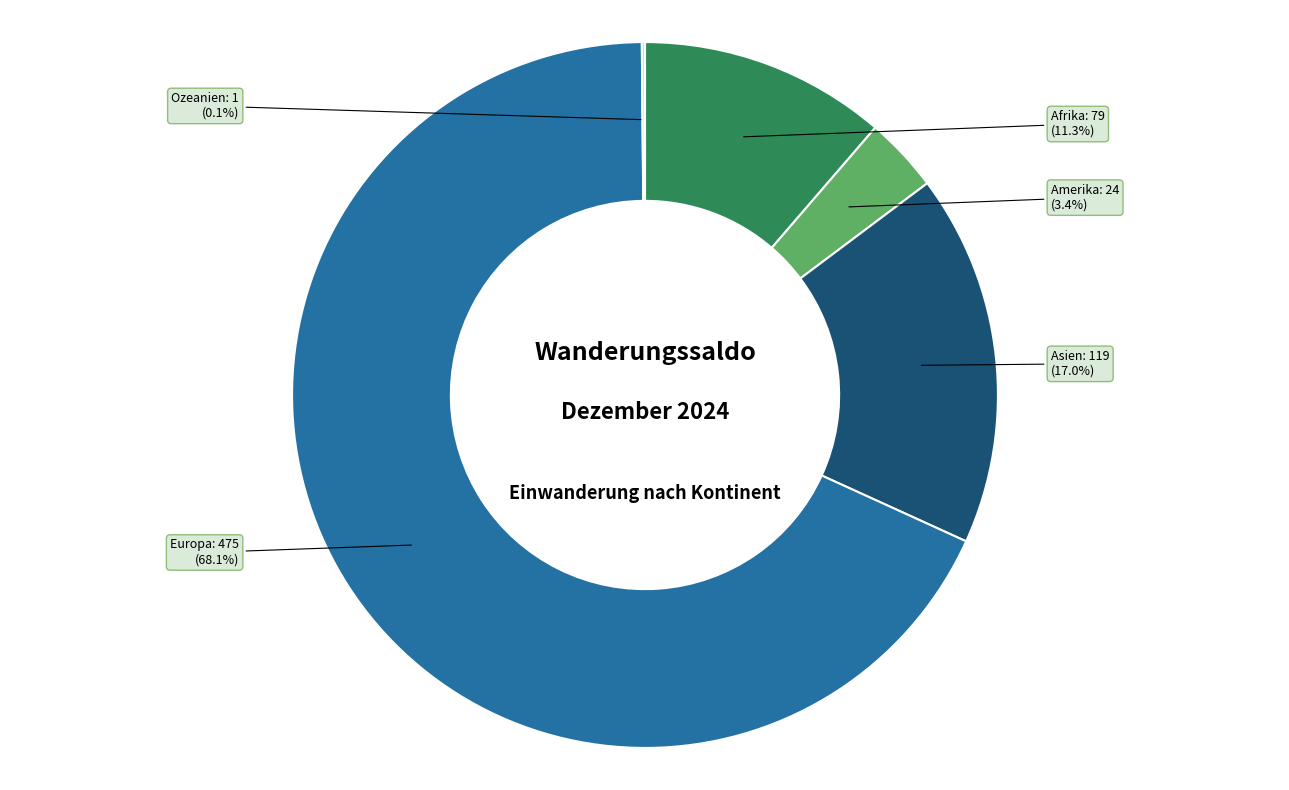

To the nearest percent, what portion does Asien represent?

17%